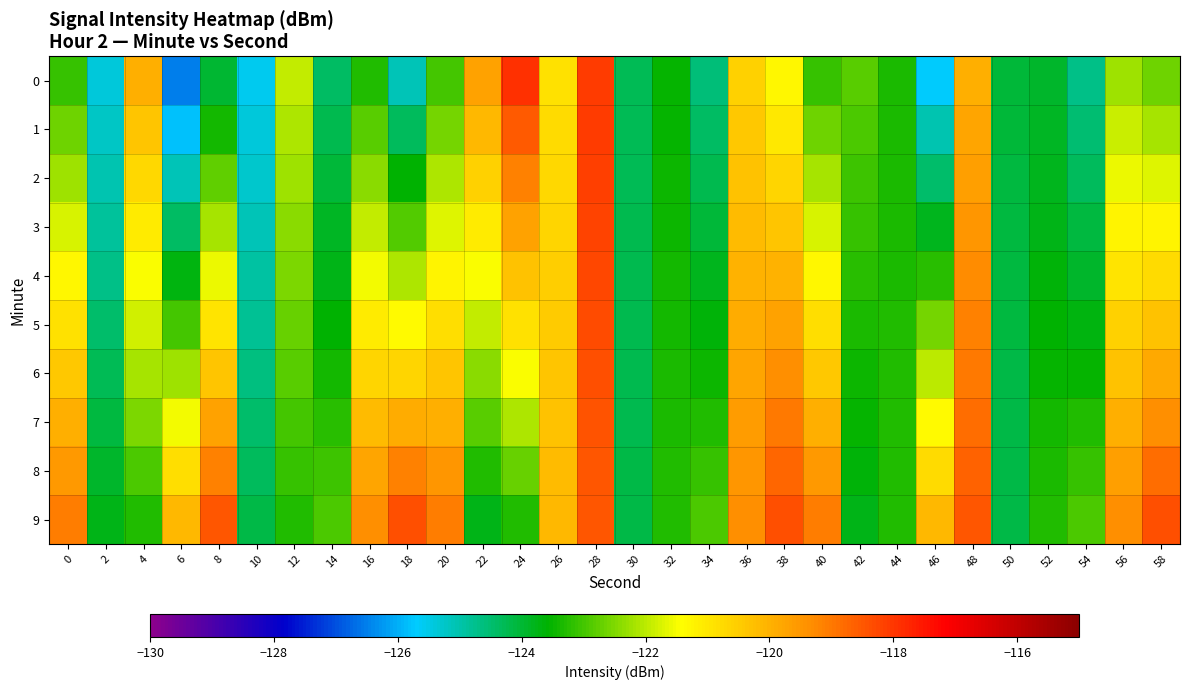

Which series has the largest total across all categories?

9